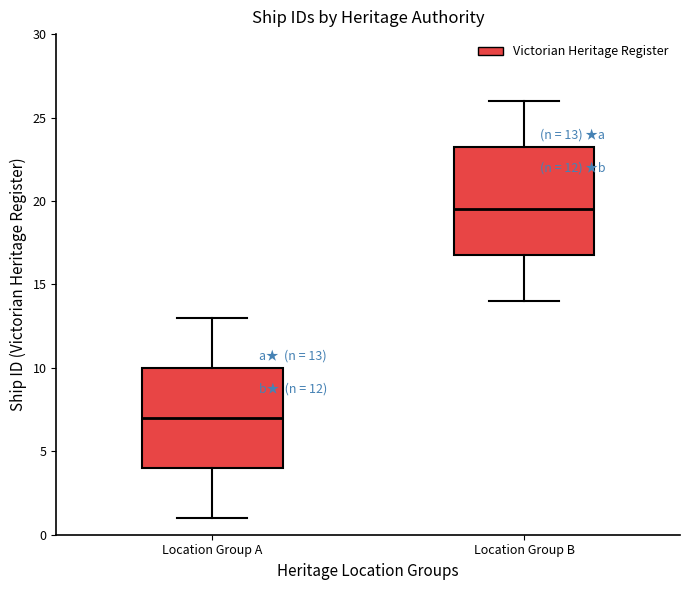

Comparing the boxes themselves (not the whiskers), which one is the tallest?

Location Group B